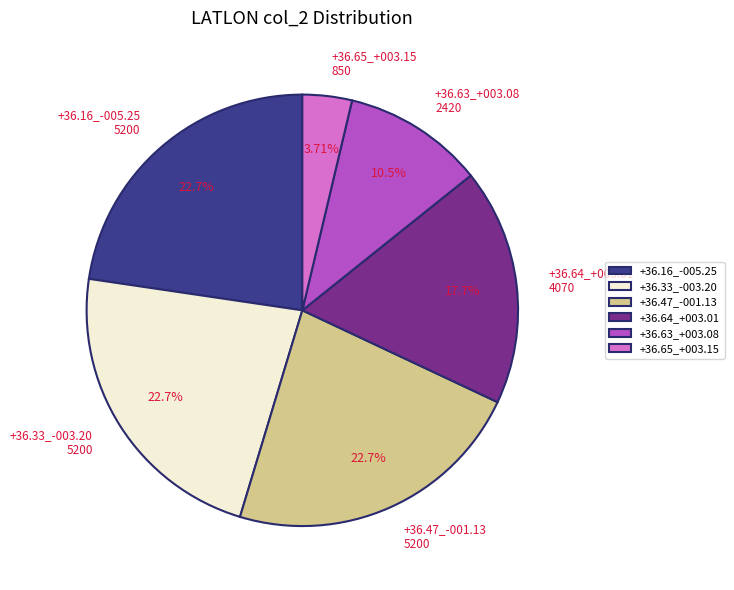

Is there any slice that represents more than half of the pie?

No